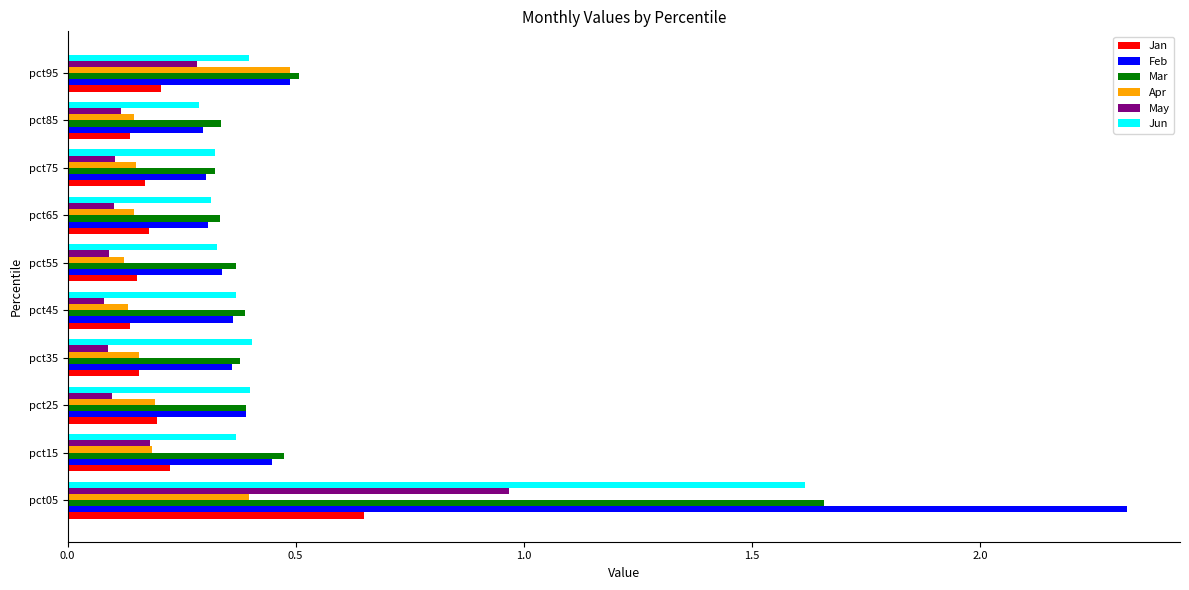

Which series has the widest spread of values?

Feb